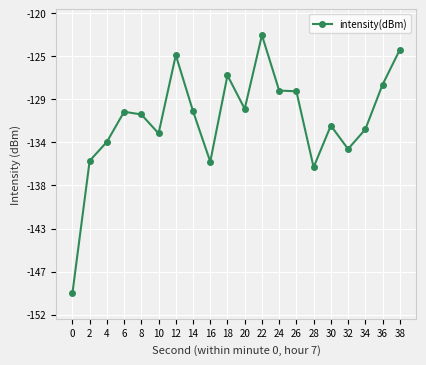

Does the chart have visible grid lines?

Yes